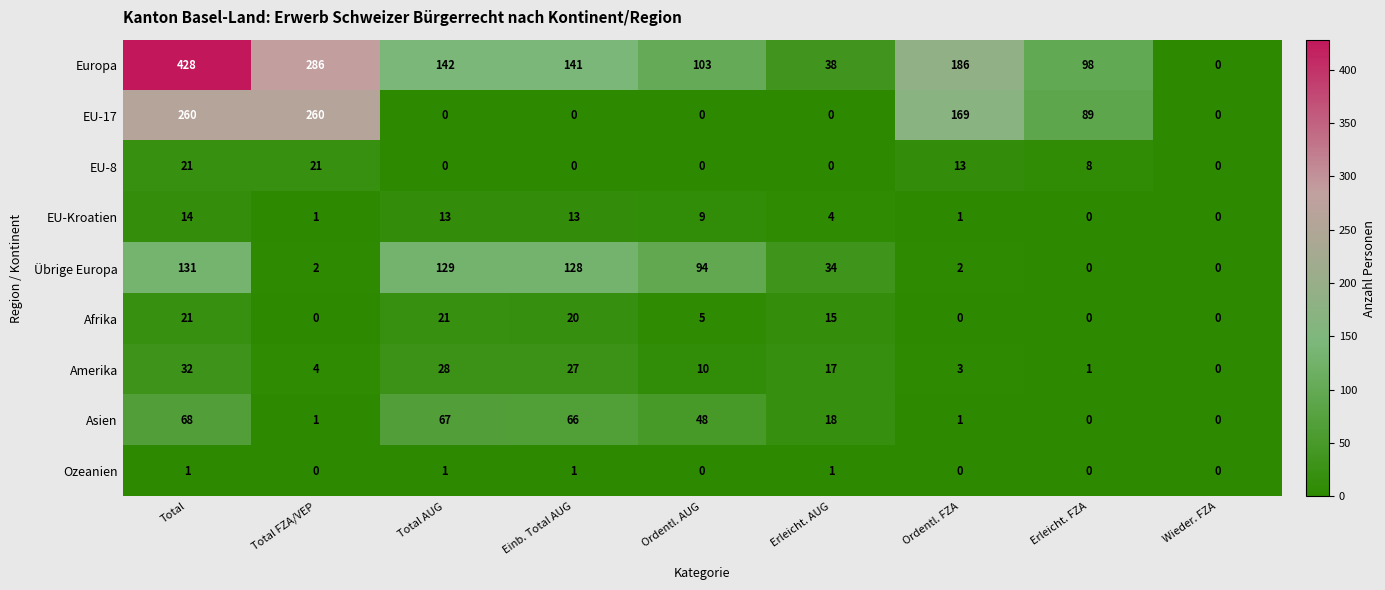

How many data points does each series have?

9